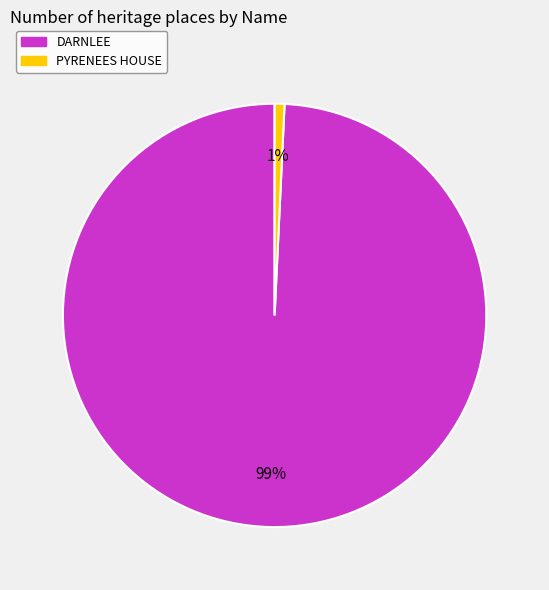

True or false: DARNLEE accounts for 99% of the total.

True